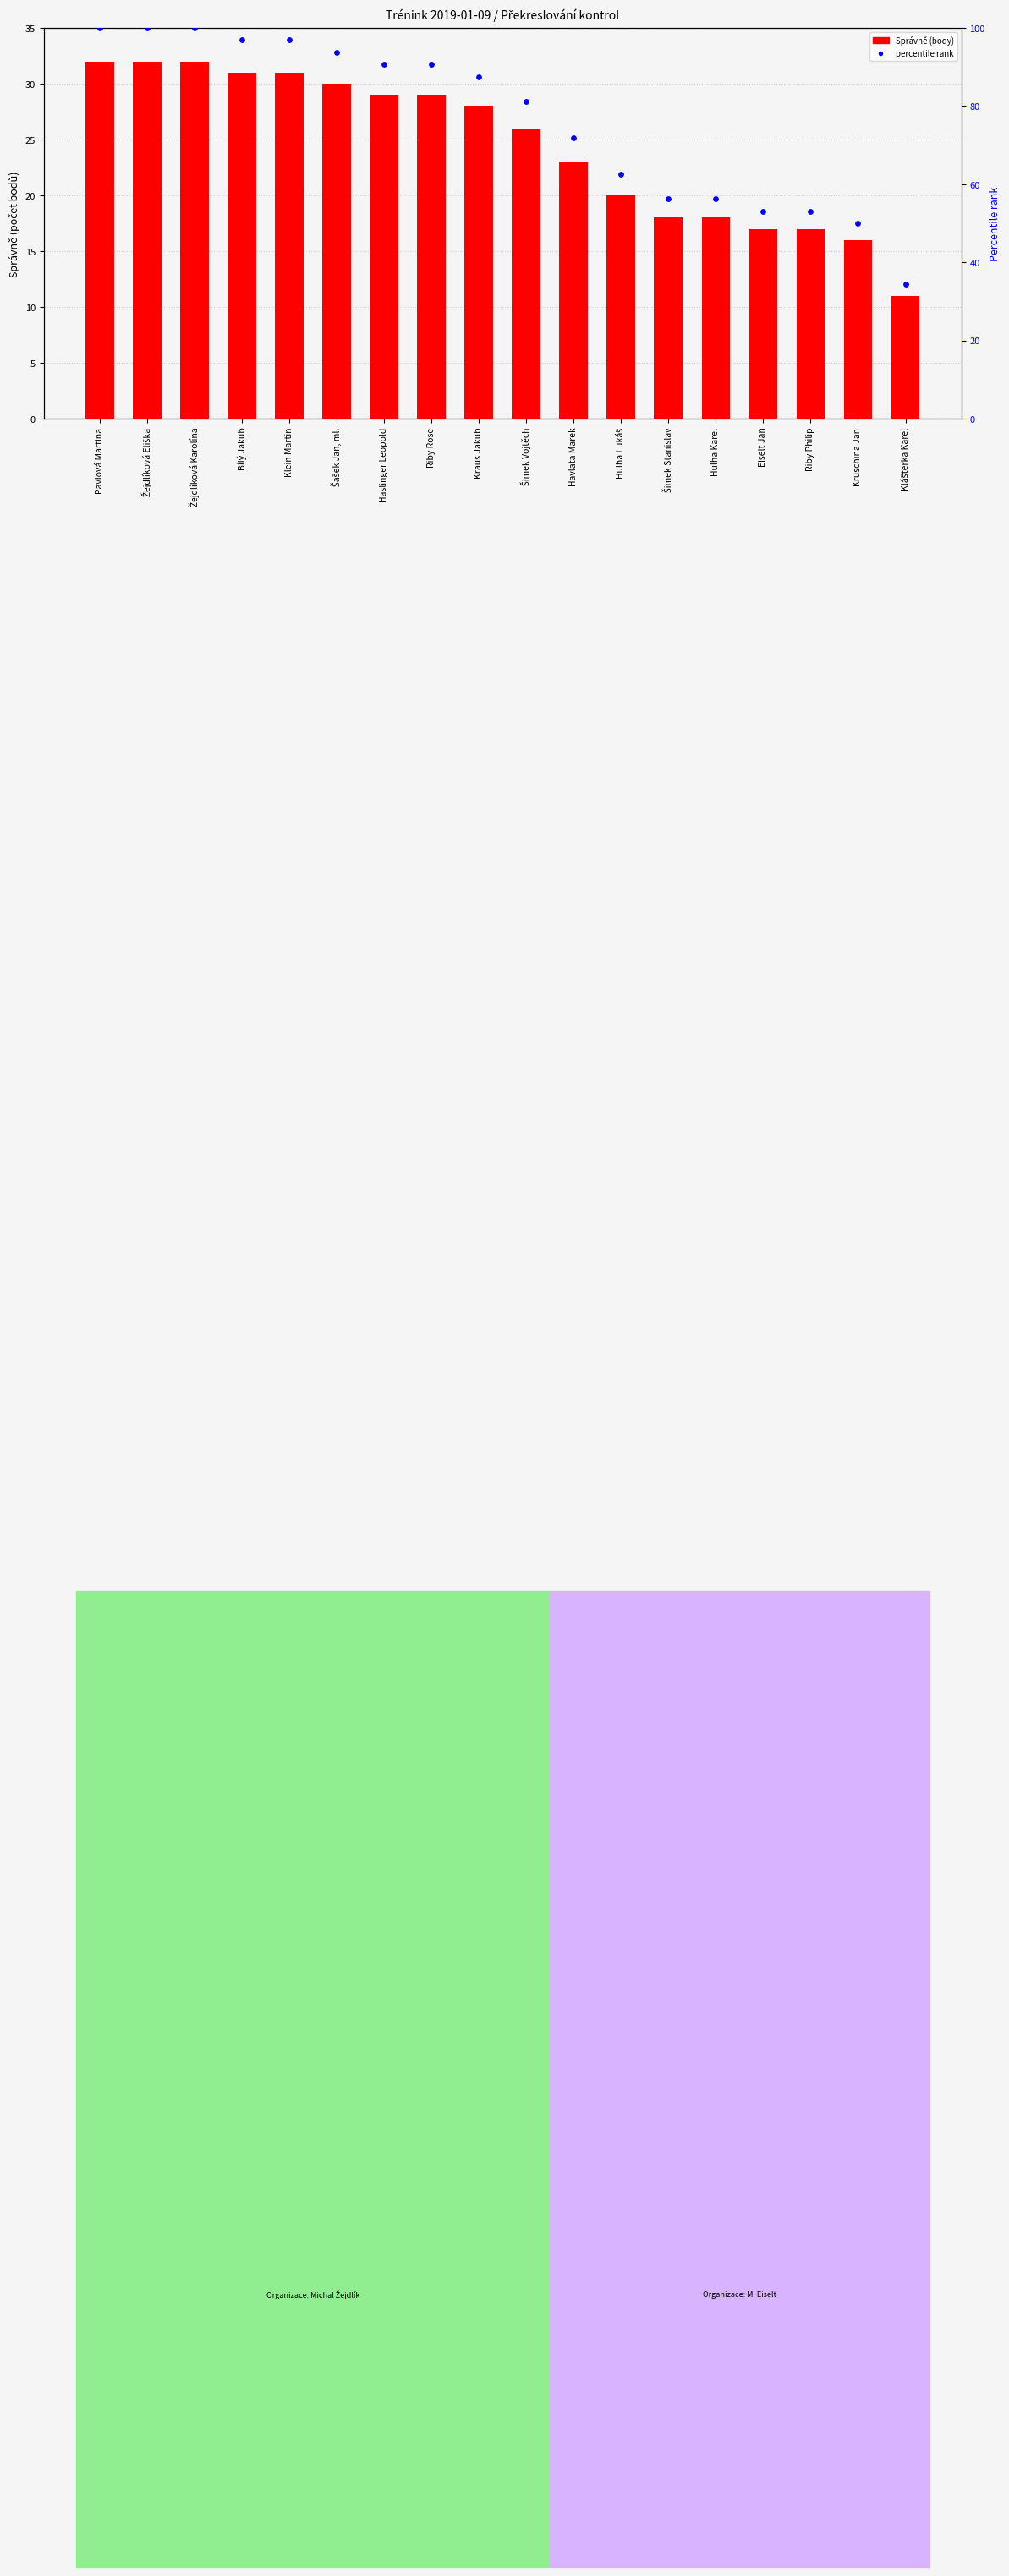

At which category is the sum across all series the highest?

Pavlová Martina